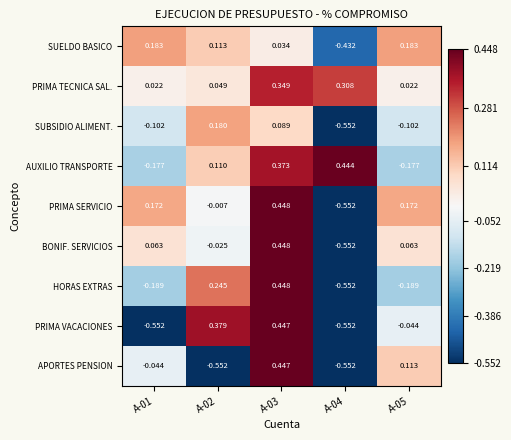

Is the value of AUXILIO TRANSPORTE at A-02 greater than the value of SUELDO BASICO at A-05?

No